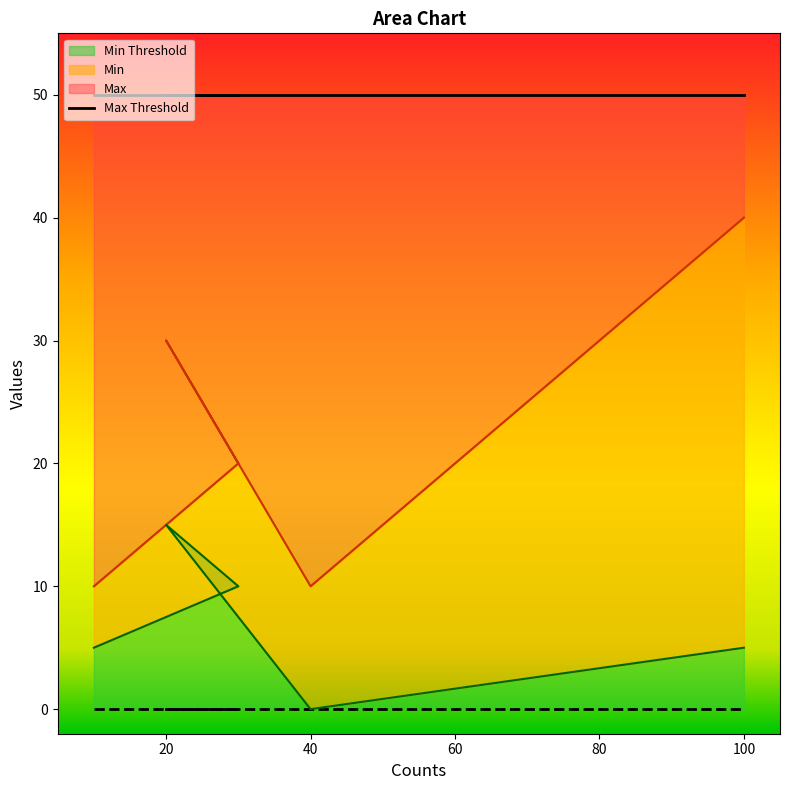

In Min, how many points are lower than both neighbors (excluding endpoints)?

1